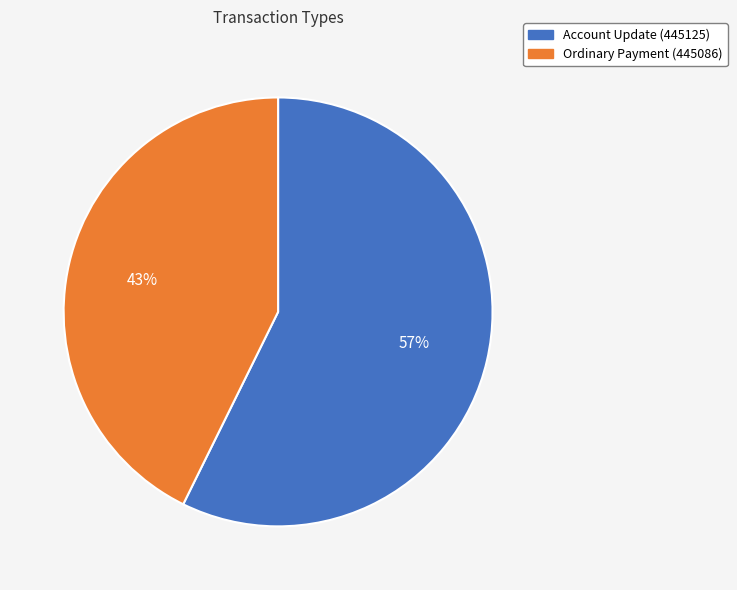

To the nearest percent, what is the combined percentage of Ordinary Payment (445086) and Account Update (445125)?

100%